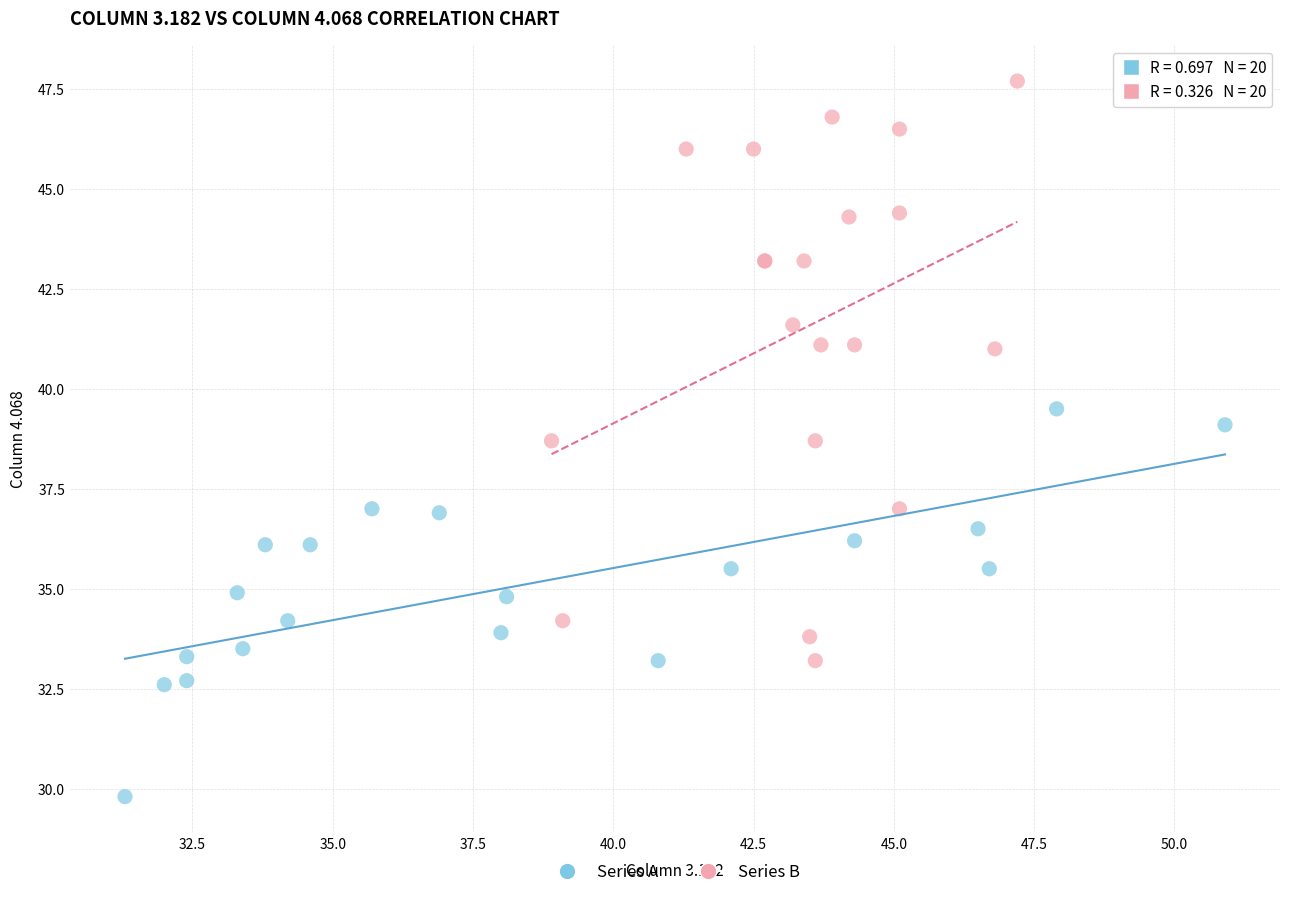

Which series contains the highest Y value?

Series B